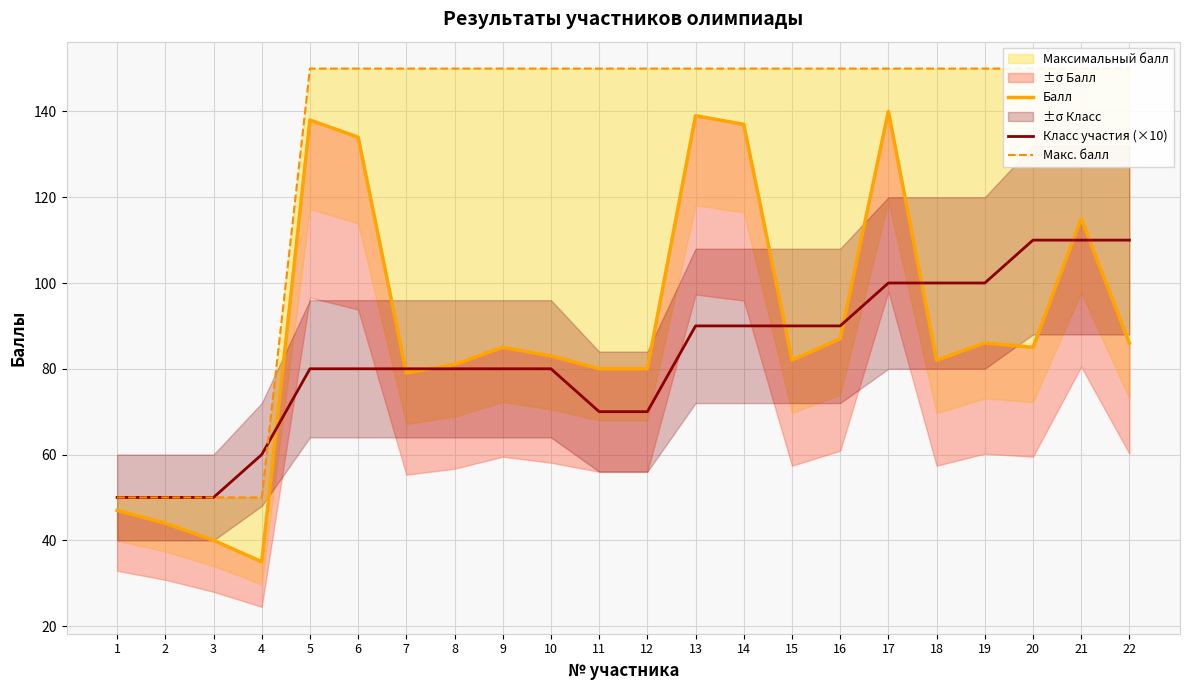

How many times do Макс. балл and Класс участия (×10) cross each other?

1